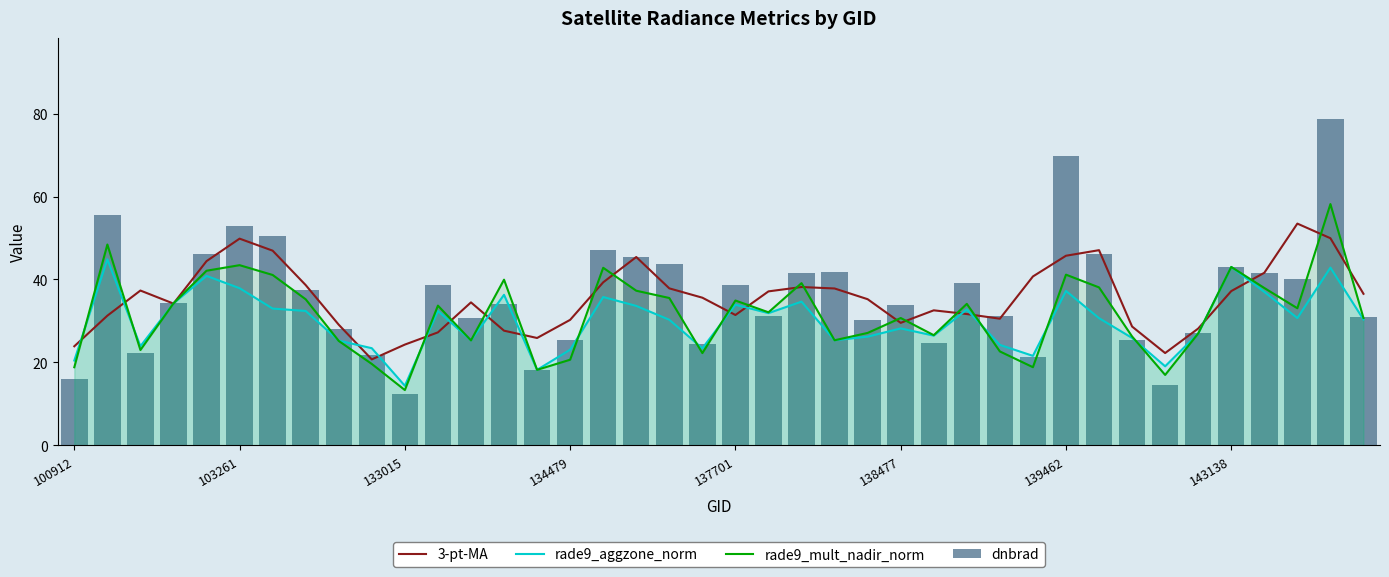

At which label does rade9_mult_nadir_norm reach its minimum?

133015